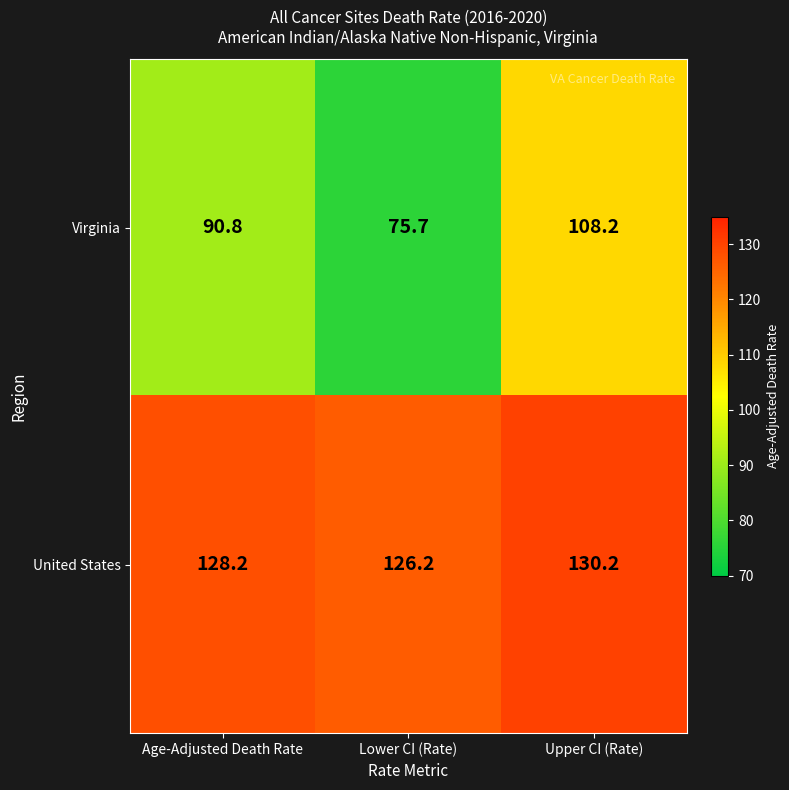

Count the number of data series in this chart.

2